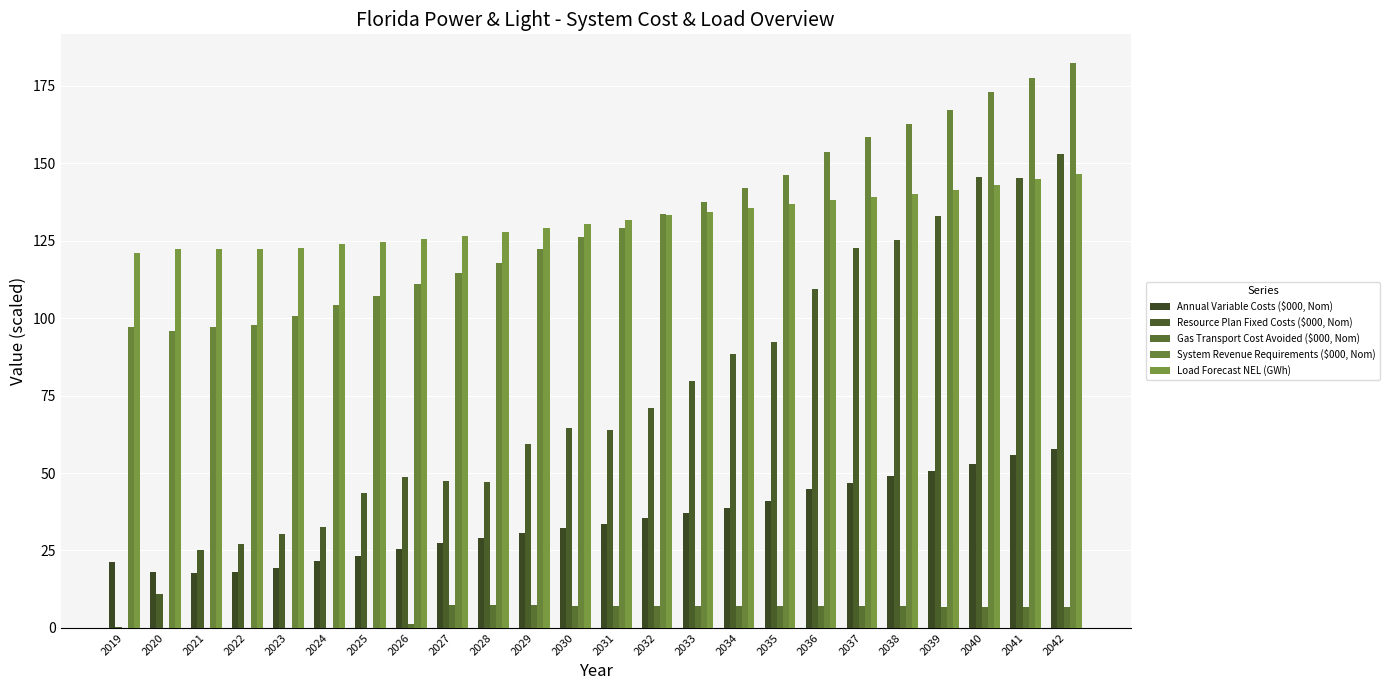

The value of System Revenue Requirements ($000, Nom) at 2038 is 219.0. True or false?

False